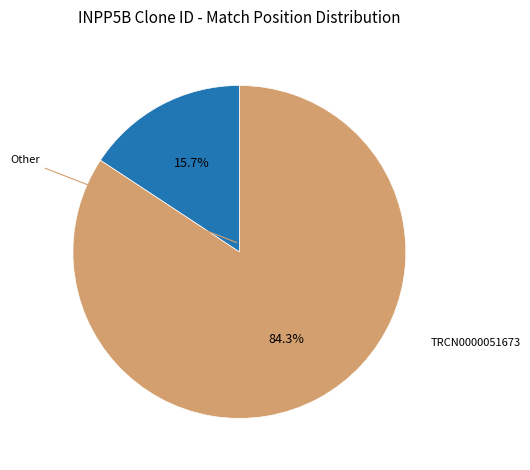

Is there any slice that represents more than half of the pie?

Yes